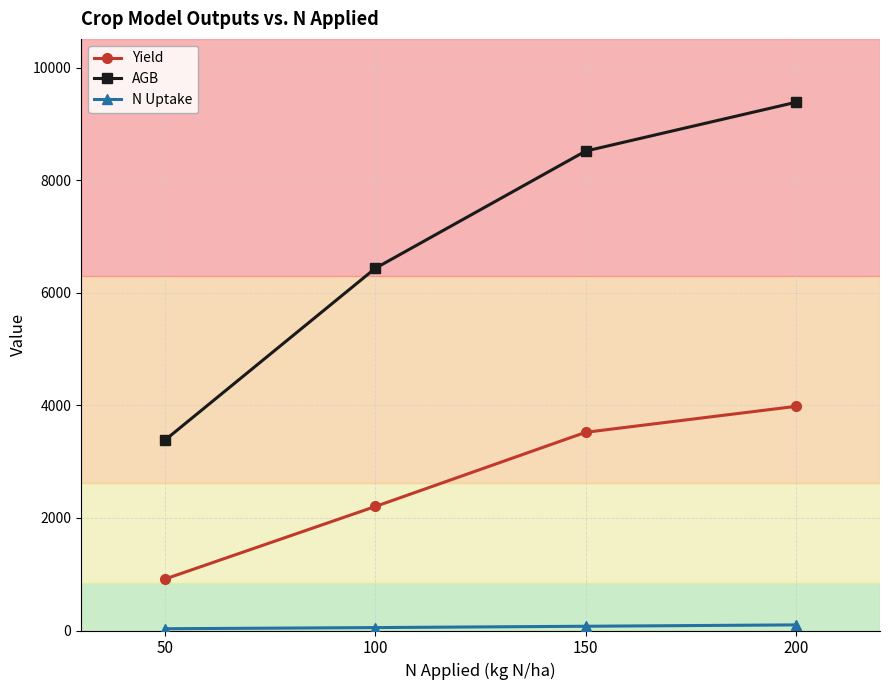

True or false: AGB has more than 2 points higher than both neighbors.

False